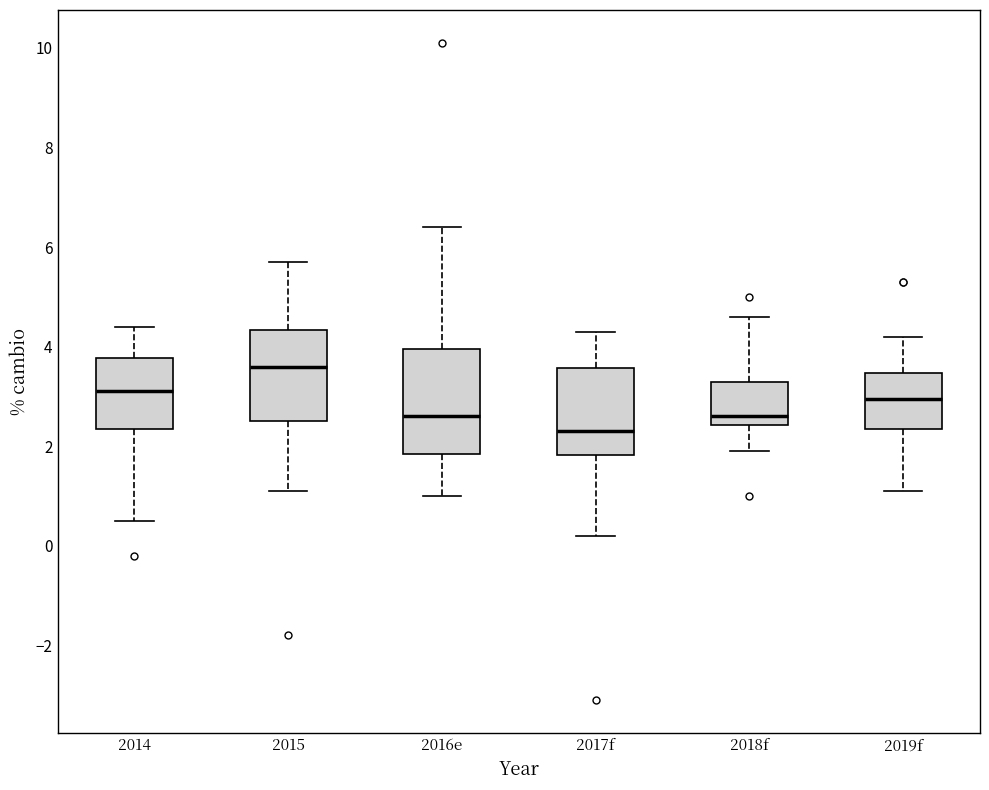

Comparing the boxes themselves (not the whiskers), which one is the tallest?

2016e